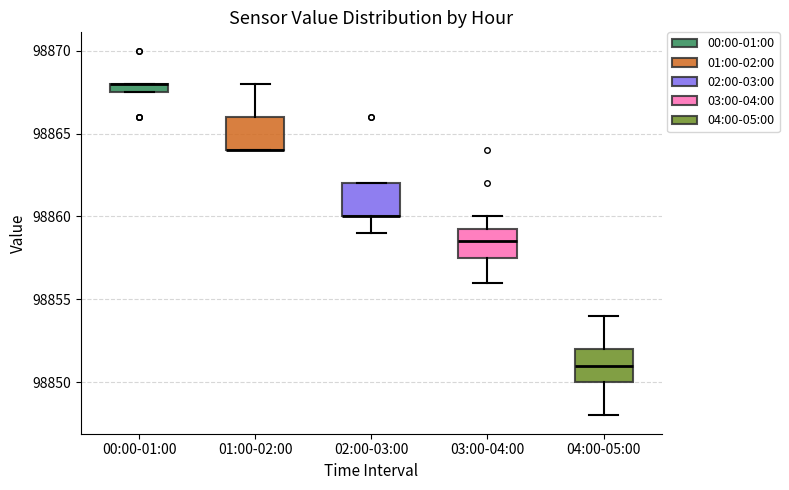

Where does the upper whisker of the box for 01:00-02:00 end on the y-axis? The values are not printed on the chart, so give them approximately, as read against the axis.

98868.0